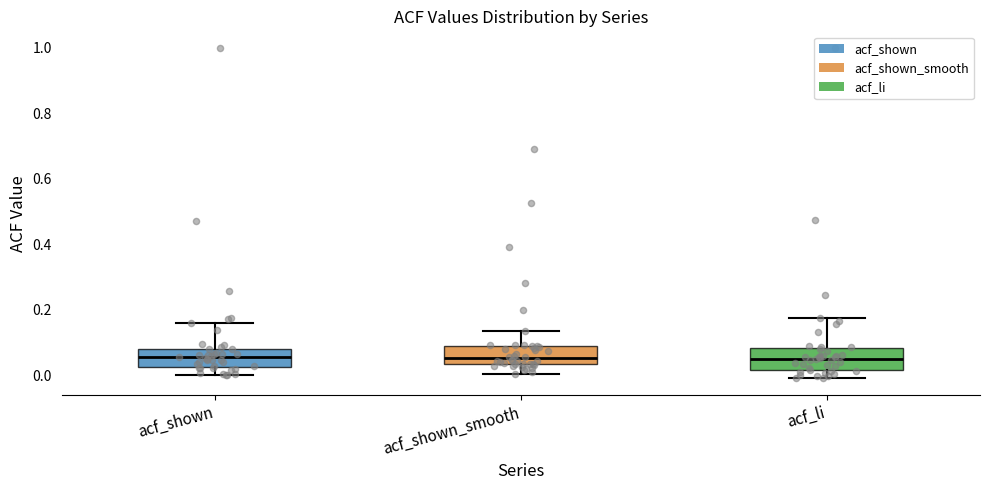

Where does the upper whisker of the box for acf_shown end on the y-axis? The values are not printed on the chart, so give them approximately, as read against the axis.

0.16